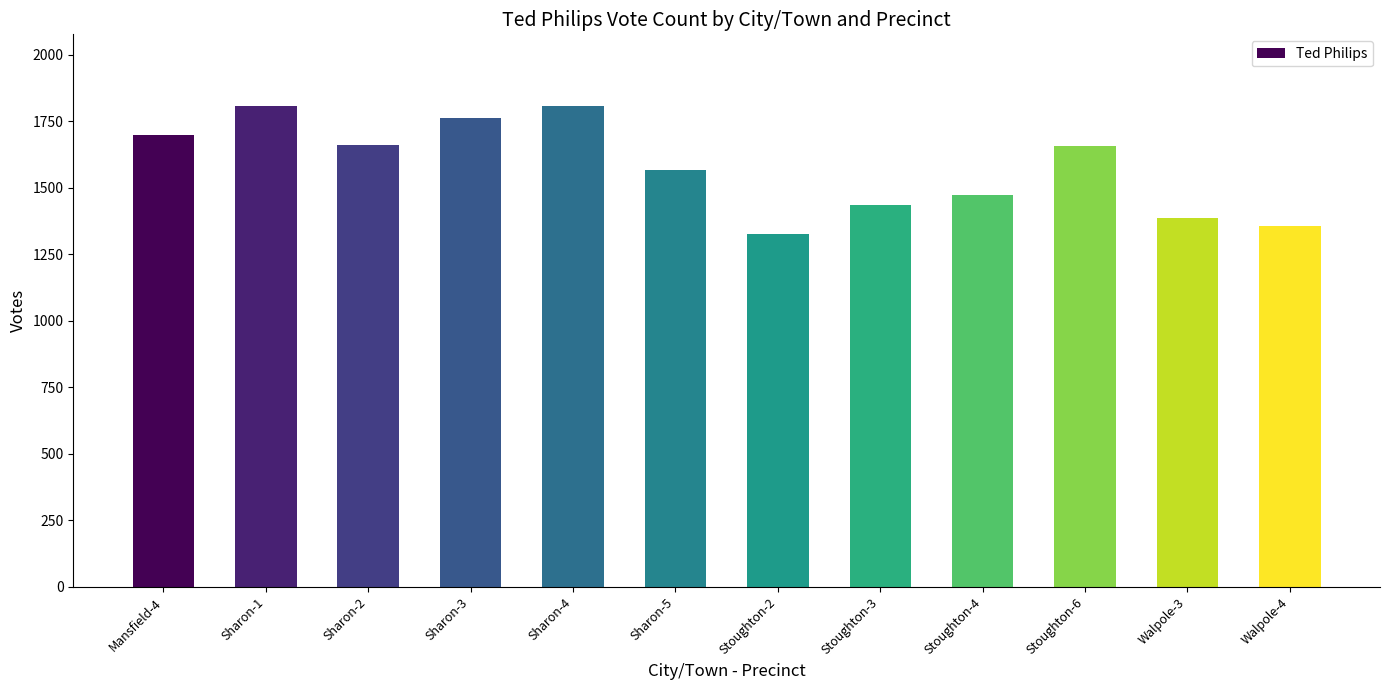

What is the difference between the values at Stoughton-2 and Sharon-1?

478